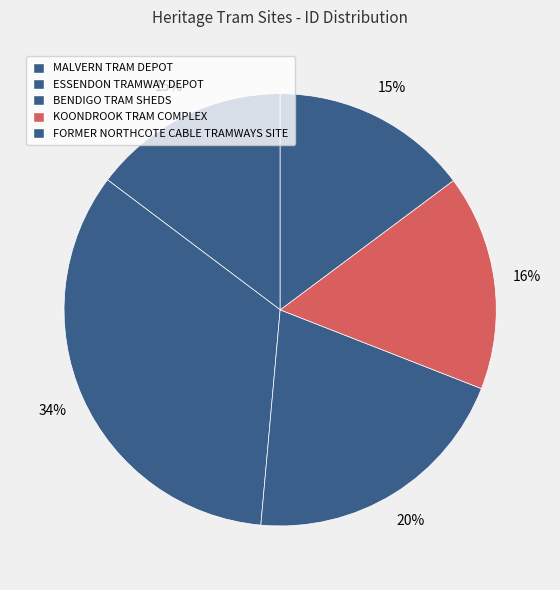

To the nearest percent, what is the combined percentage of BENDIGO TRAM SHEDS and MALVERN TRAM DEPOT?

35%